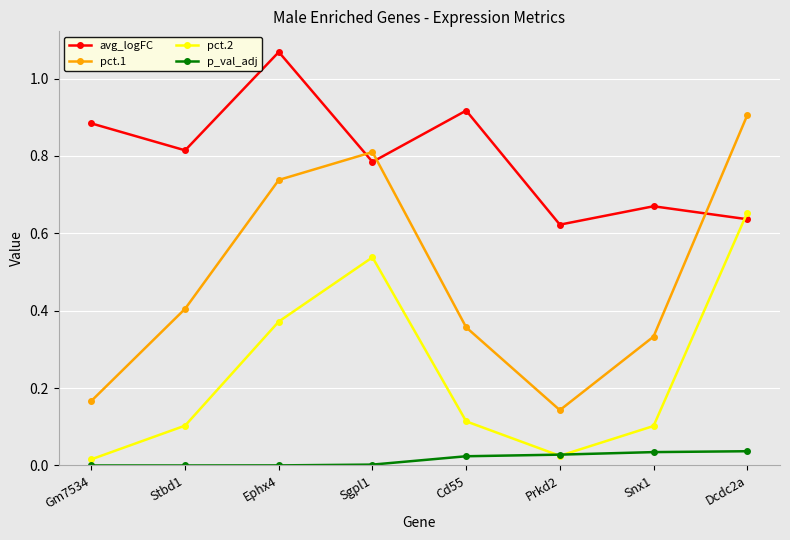

The value of pct.2 at Prkd2 is 0.0. True or false?

True